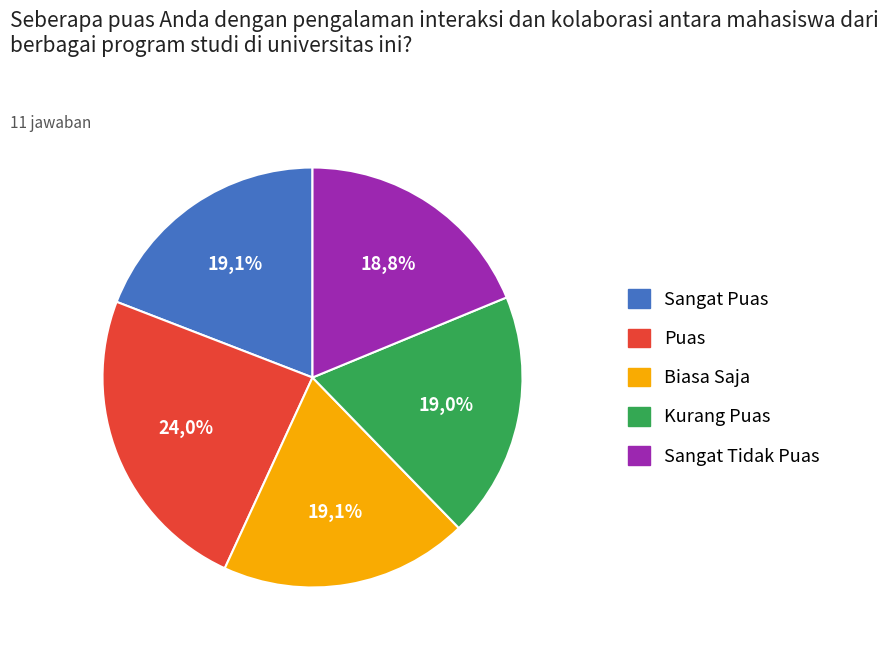

To the nearest percent, what percentage of the pie is â@@è?

19%